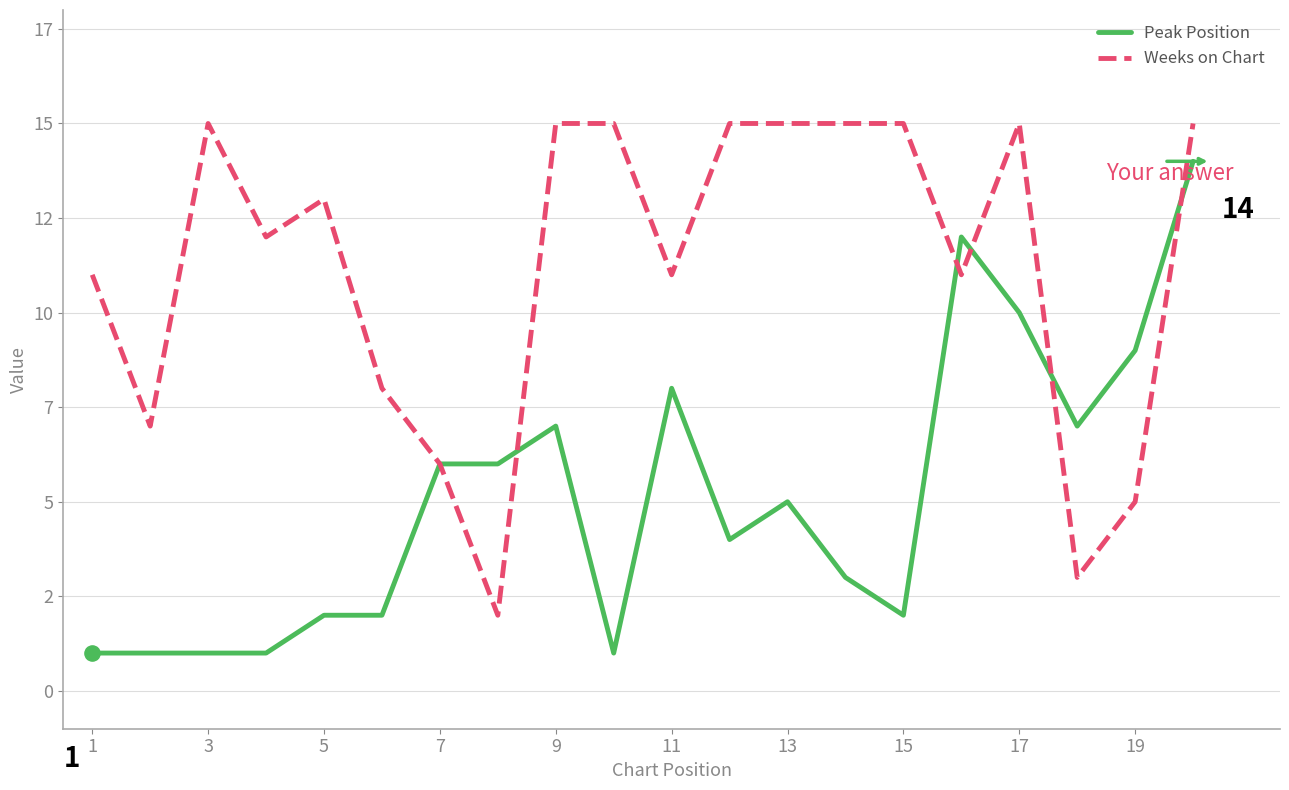

Which series has the widest spread of Y values?

Peak Position